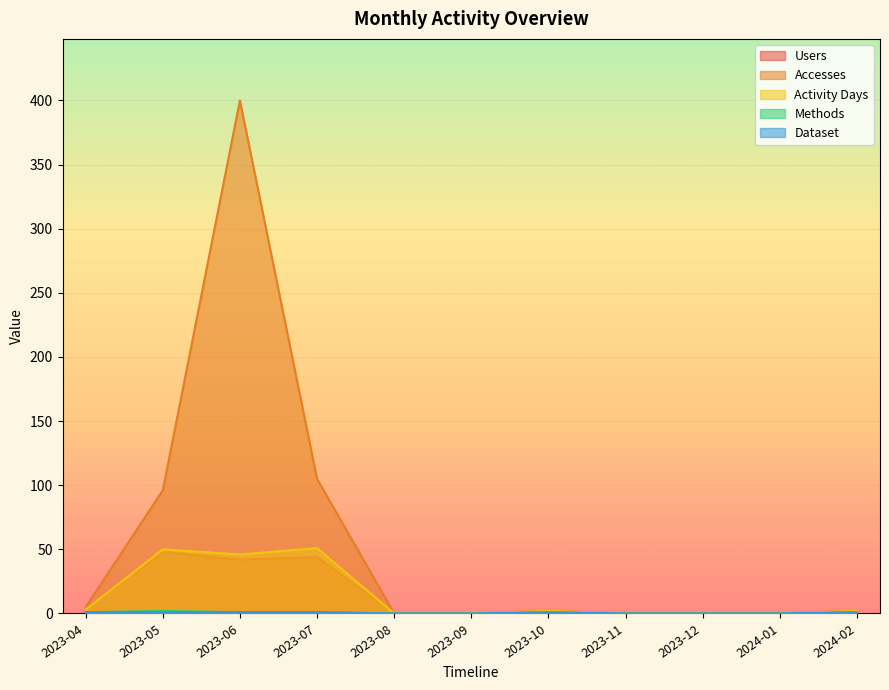

How many lines are shown in the chart?

5